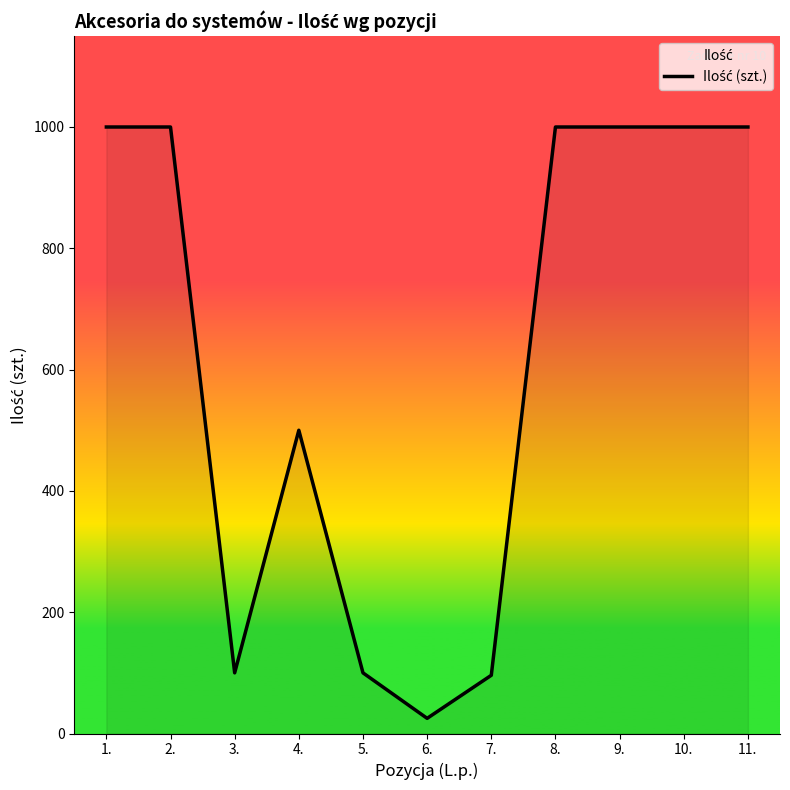

What is the difference between the maximum and second lowest values?

904